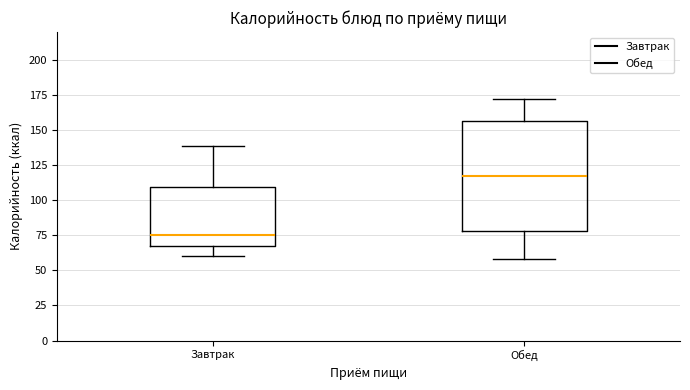

Reading left to right, read every box against the y-axis: the position of its median line, the range the box covers, and the ends of its whiskers. The values are not printed on the chart, so give them approximately, as read against the axis.

Завтрак: median 75, box 70 to 110, whiskers 60 to 140
Обед: median 115, box 80 to 155, whiskers 60 to 175